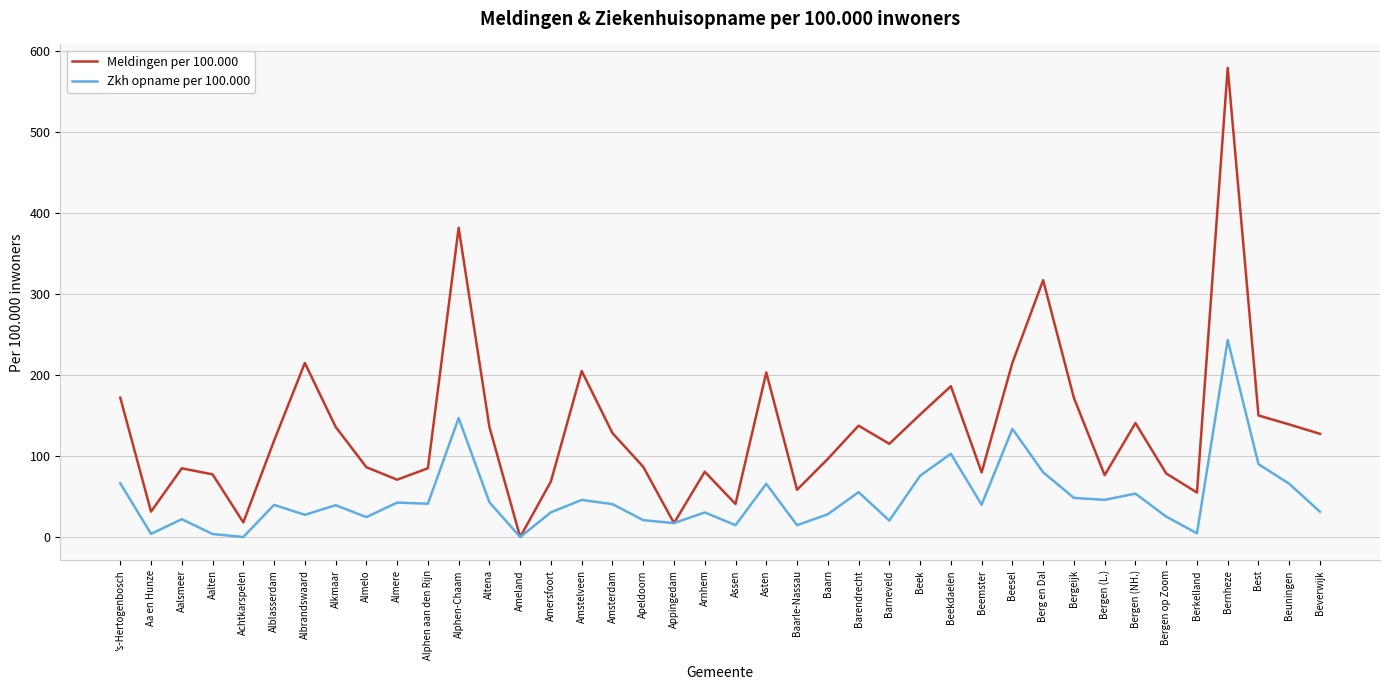

Which series has the largest total across all categories?

Meldingen per 100.000